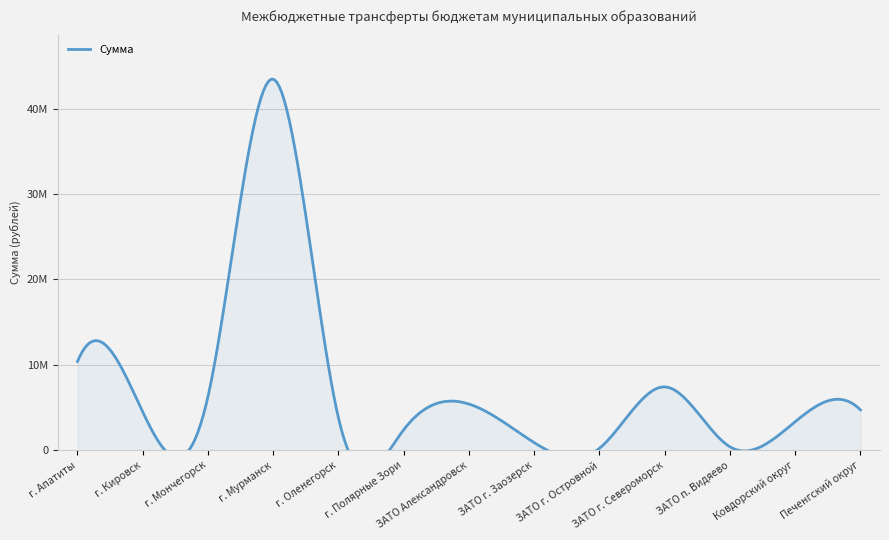

How many series are shown in this chart?

1